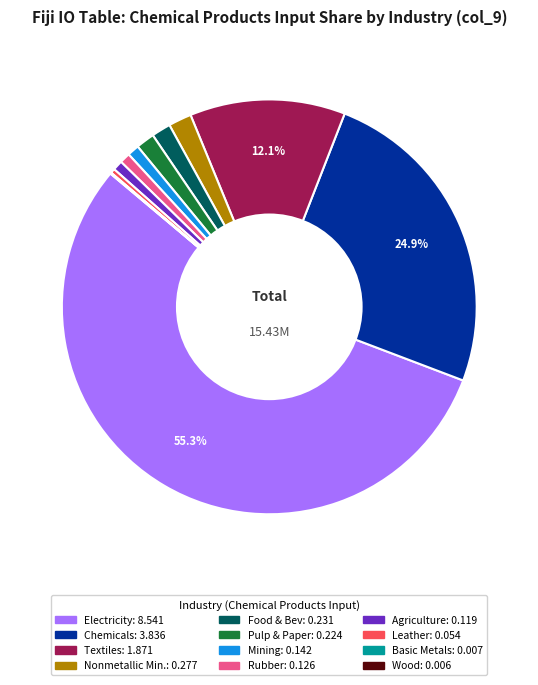

Does any single category account for the majority?

Yes